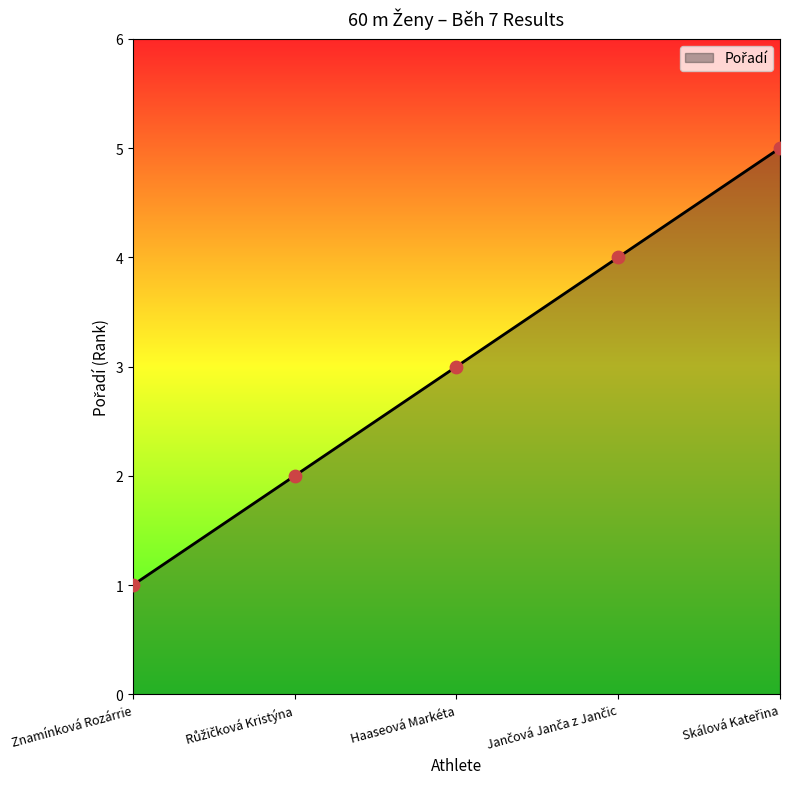

What is the change in value from Znamínková Rozárrie to Haaseová Markéta?

+2